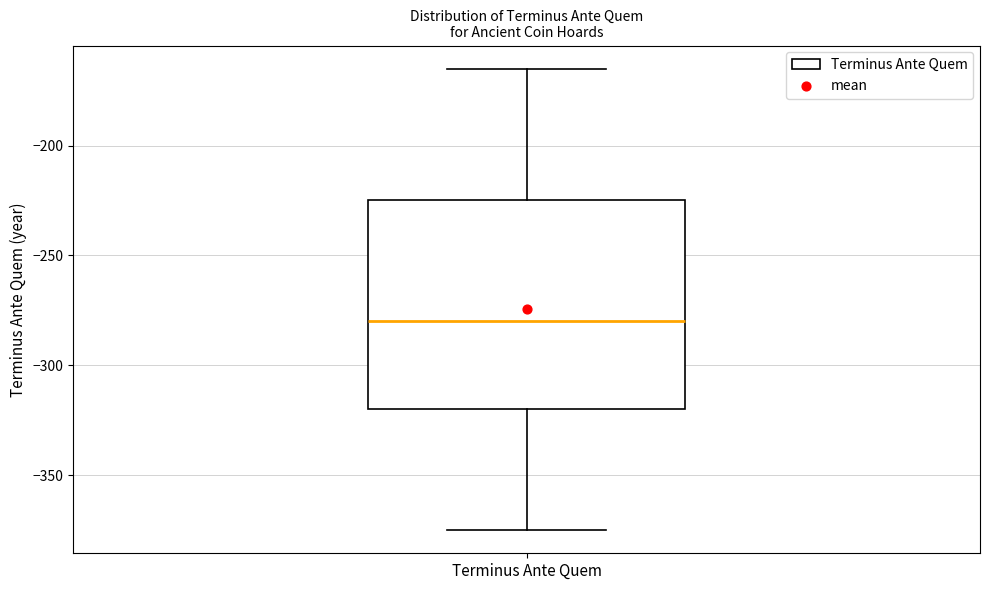

Transcribe this box plot: give where the median line is, the range the box spans, and where the two whiskers end, as read against the y-axis. The values are not printed on the chart, so give them approximately, as read against the axis.

median -280, box -320 to -225, whiskers -375 to -165